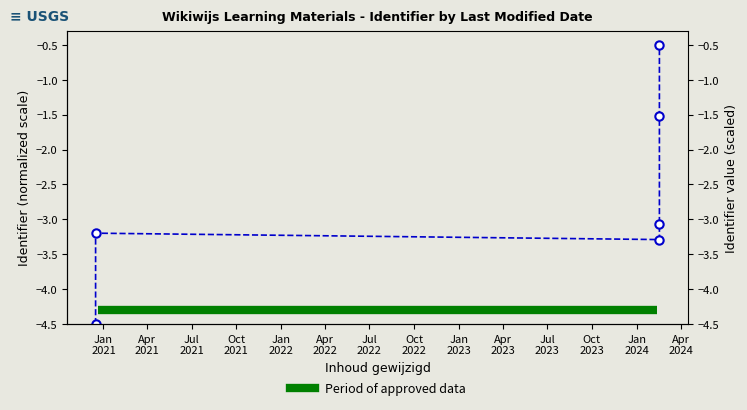

What is the difference between the values at Oct
2021 and Apr
2021?

0.1